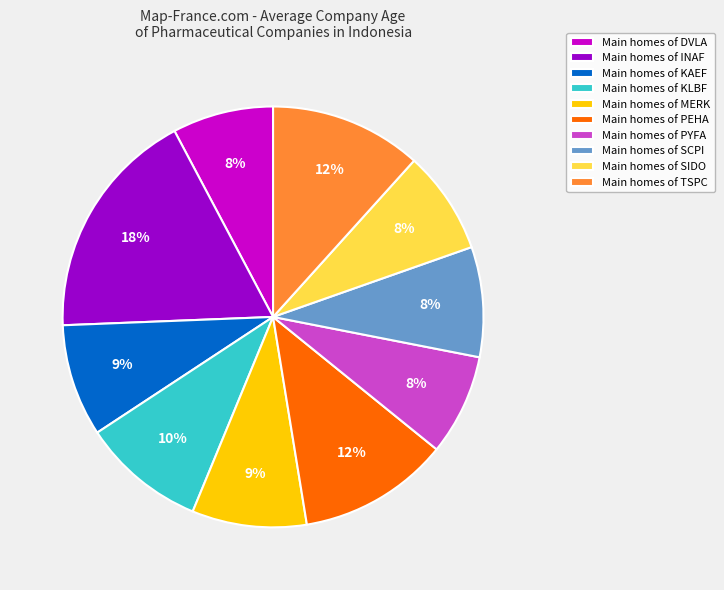

Do Main homes of SCPI and Main homes of KAEF together represent more than half of the pie?

No